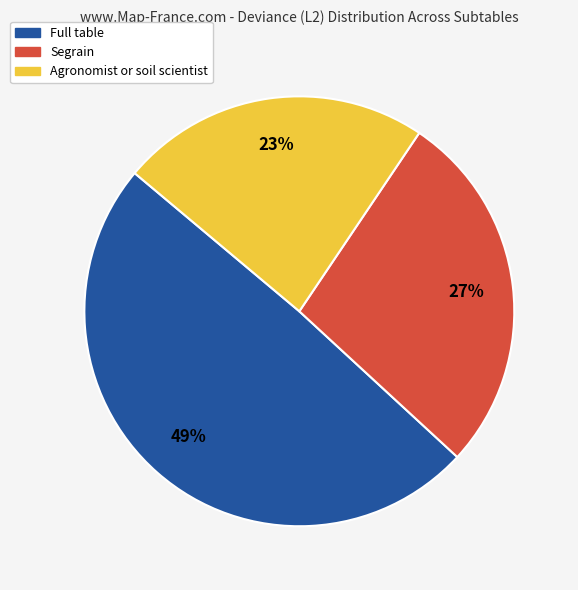

How many slices are in this pie chart?

3